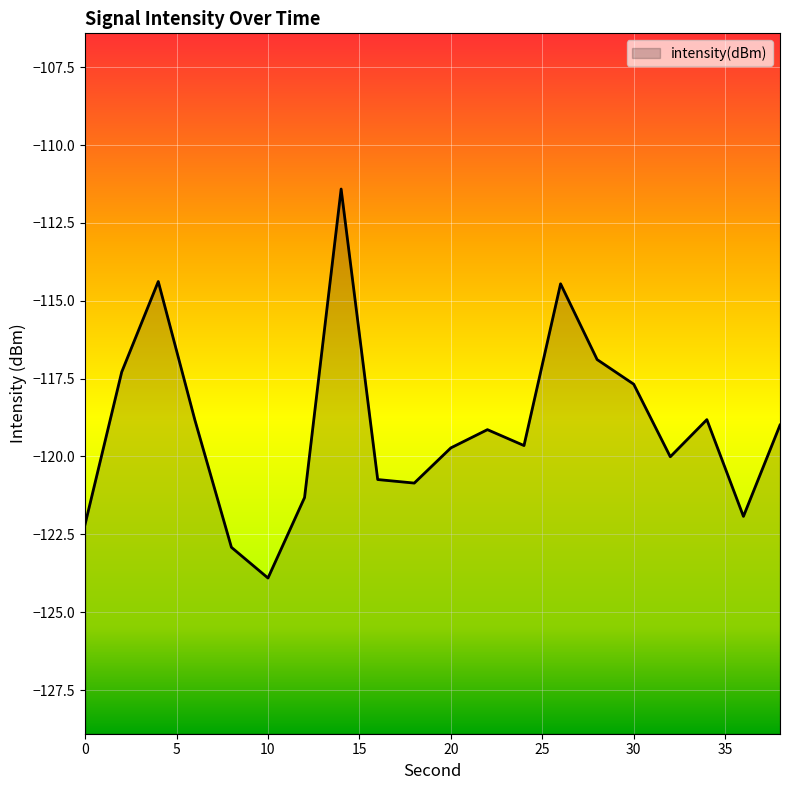

What is the value of the 7th point from the left?

-121.3